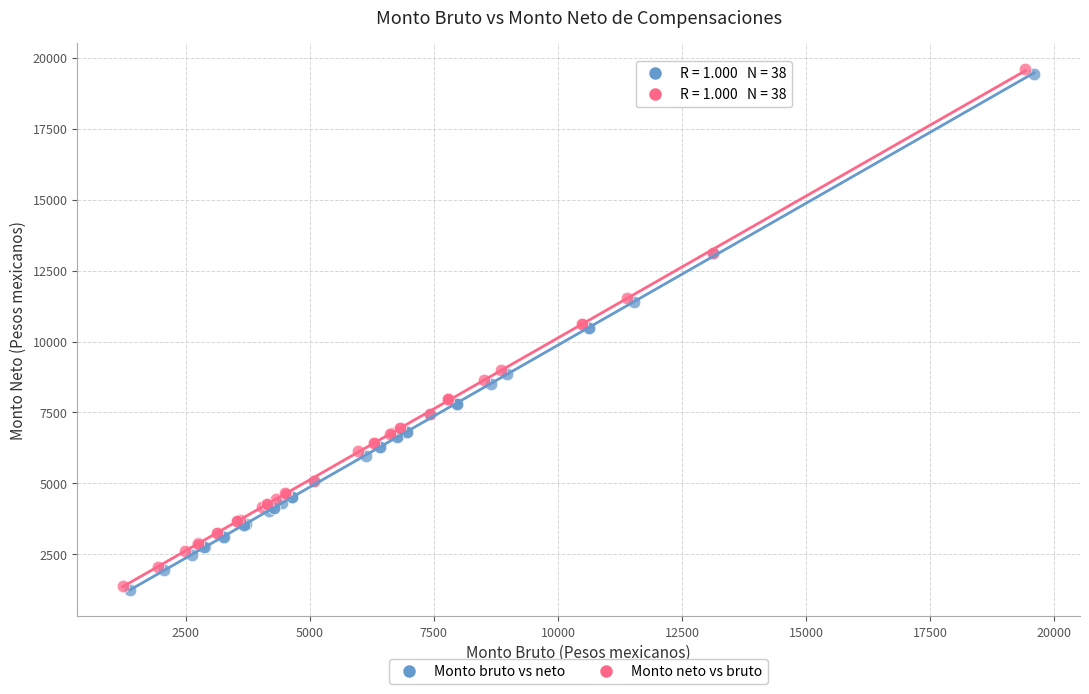

Which series has the largest Y range (max minus min)?

Monto neto vs bruto